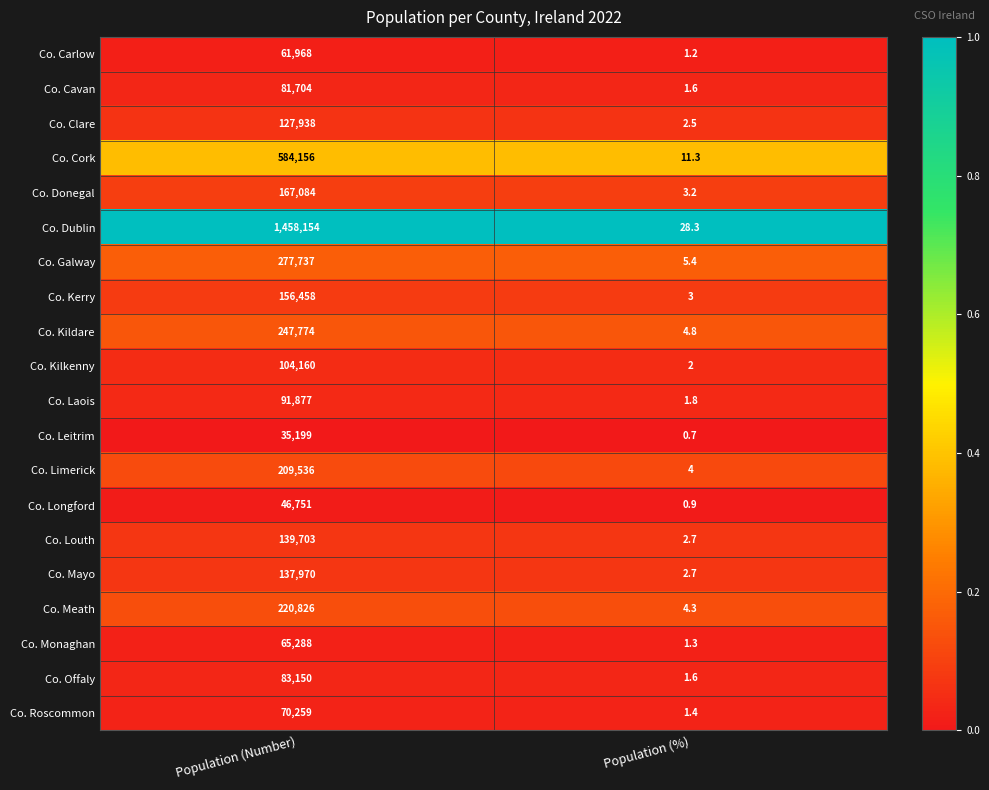

List the series in order of their peak value, lowest first.

Co. Leitrim, Co. Longford, Co. Carlow, Co. Monaghan, Co. Roscommon, Co. Cavan, Co. Offaly, Co. Laois, Co. Kilkenny, Co. Clare, Co. Mayo, Co. Louth, Co. Kerry, Co. Donegal, Co. Limerick, Co. Meath, Co. Kildare, Co. Galway, Co. Cork, Co. Dublin